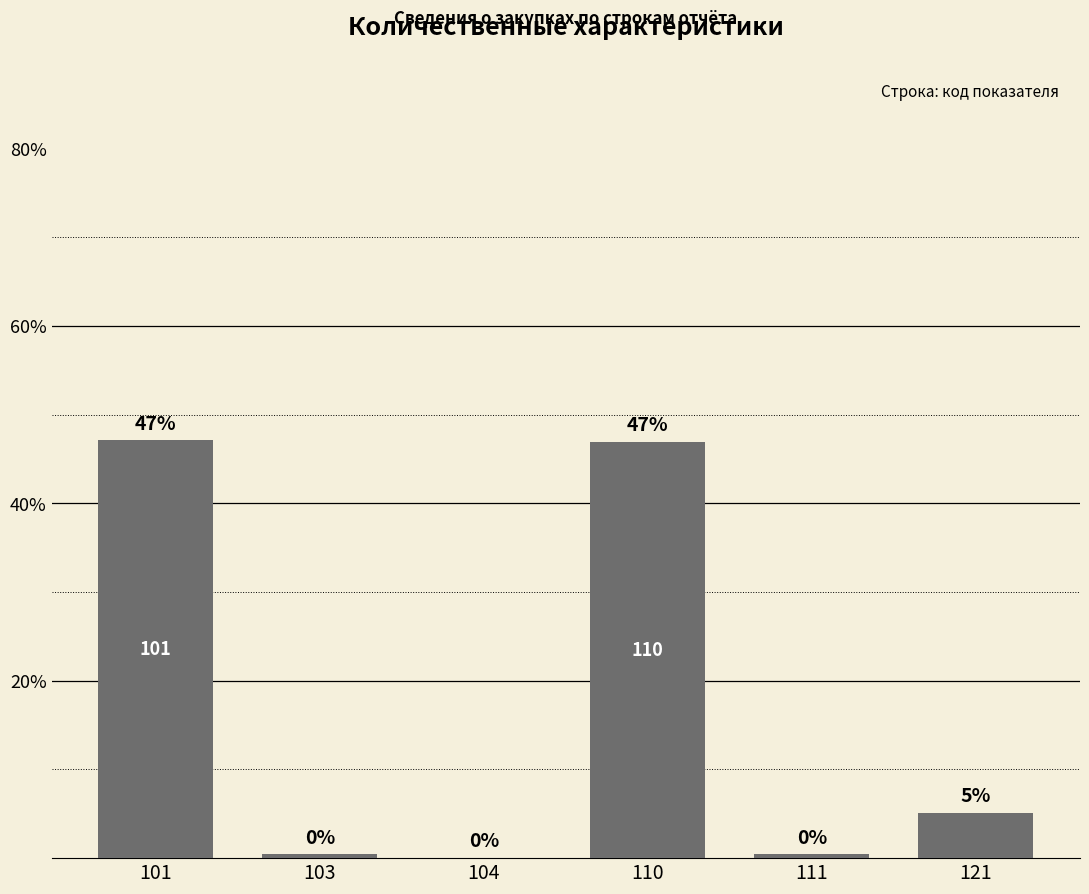

At which label does the data first exceed 5?

101